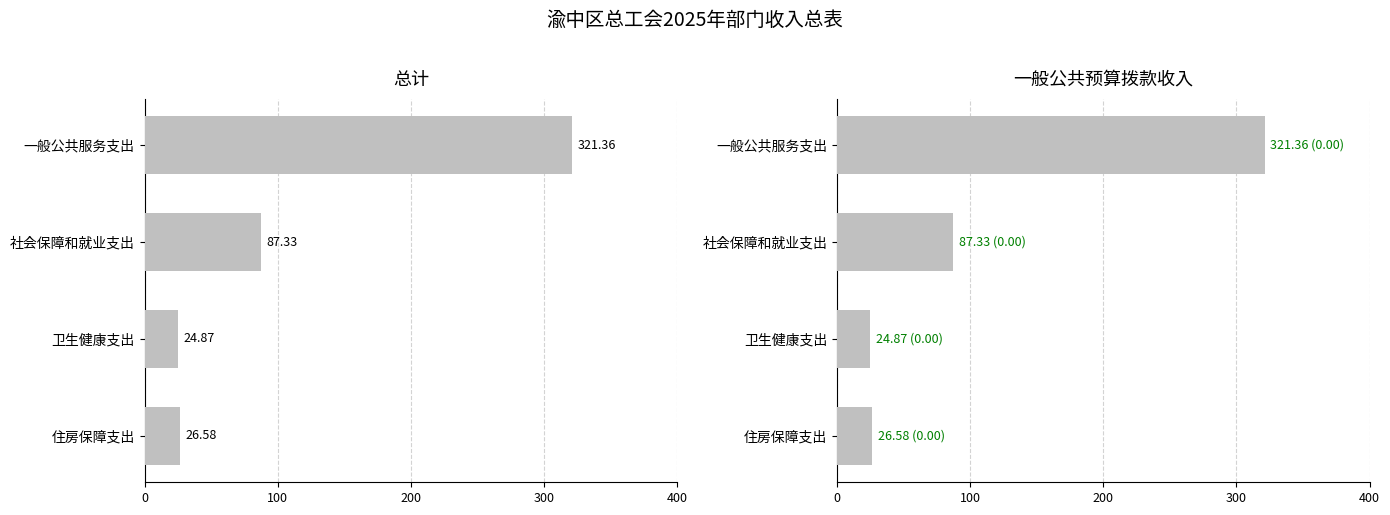

Does the chart contain any negative values?

No